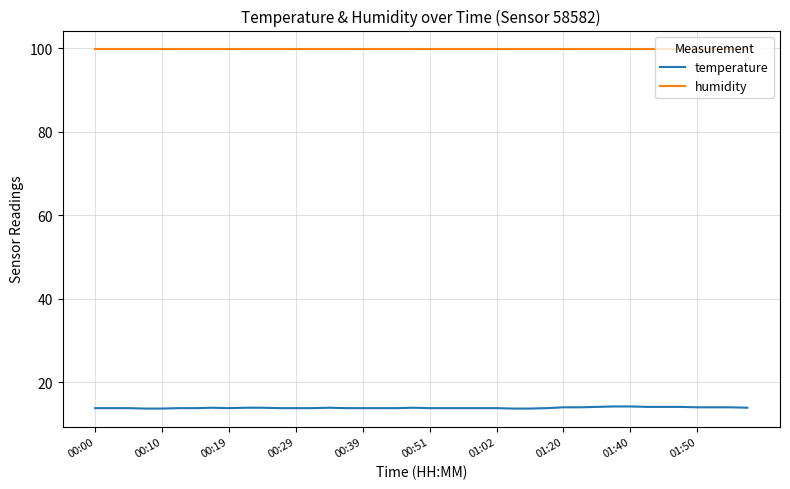

True or false: humidity and temperature cross at least once.

False